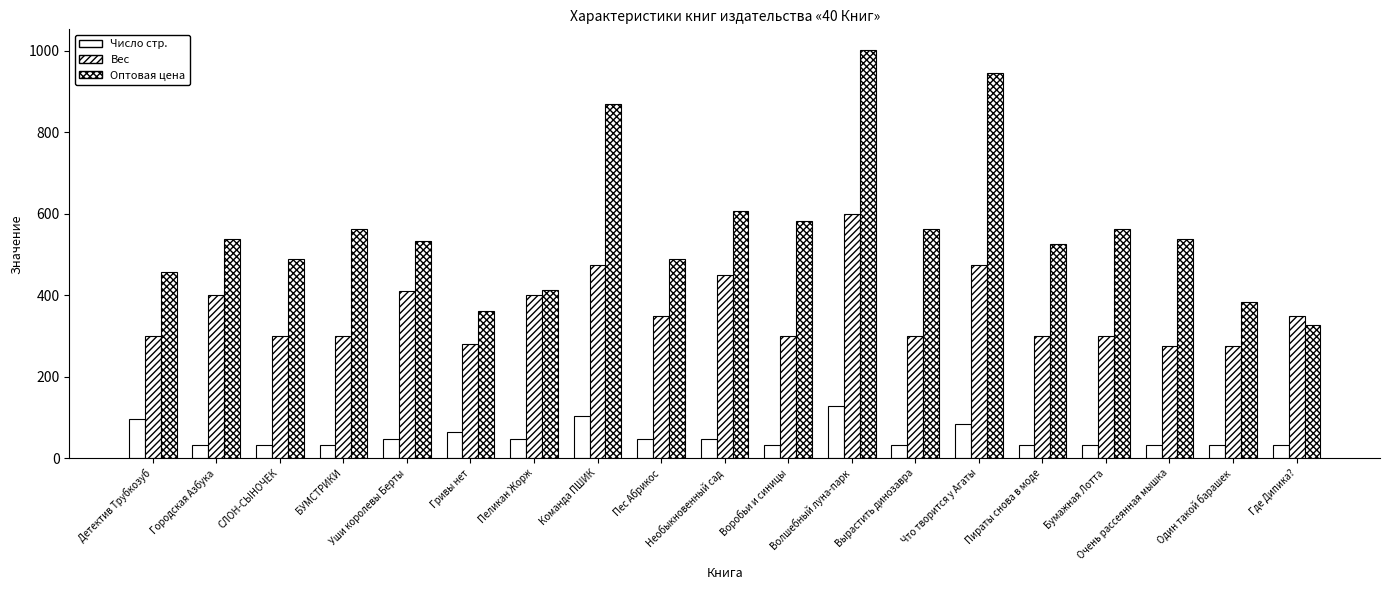

Are the bars grouped side by side (vs. stacked)?

Yes